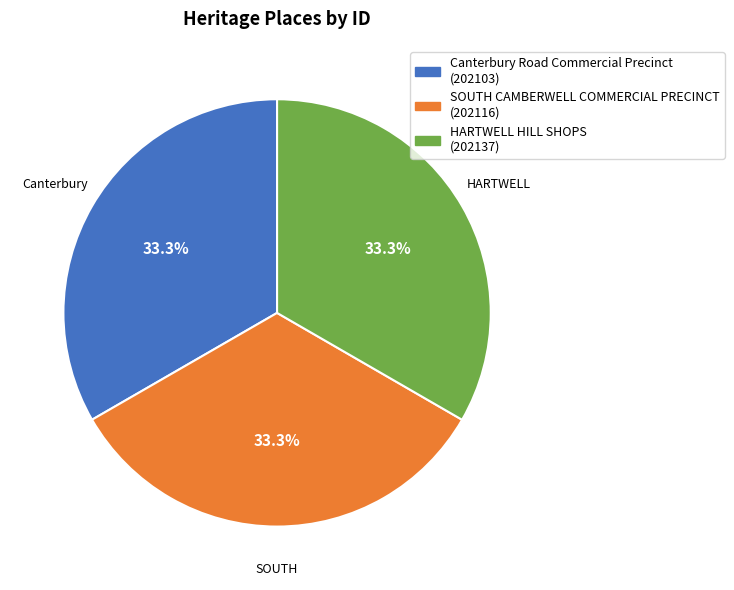

To the nearest percent, what portion does Canterbury Road Commercial Precinct represent?

33%